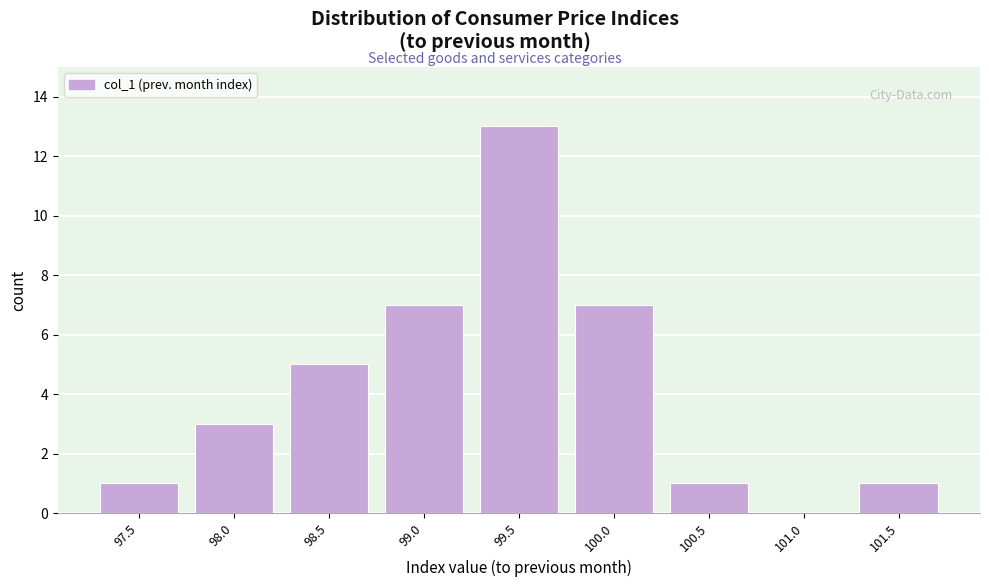

Reading left to right, extract all data points from this chart.

97.5=1	98.0=3	98.5=5	99.0=7	99.5=13	100.0=7	100.5=1	101.0=0	101.5=1